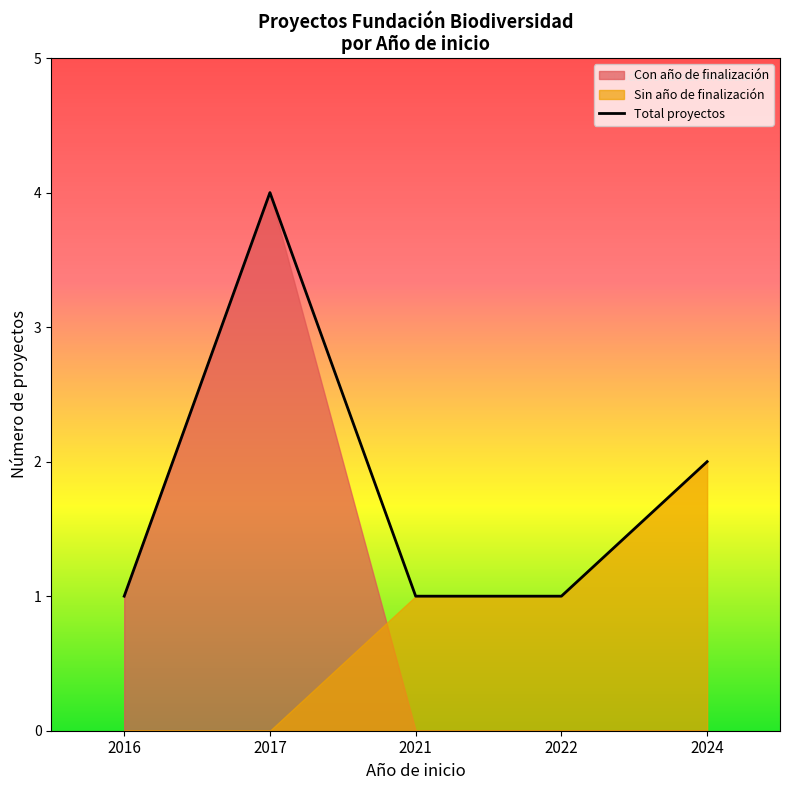

How many data points does each series have?

5